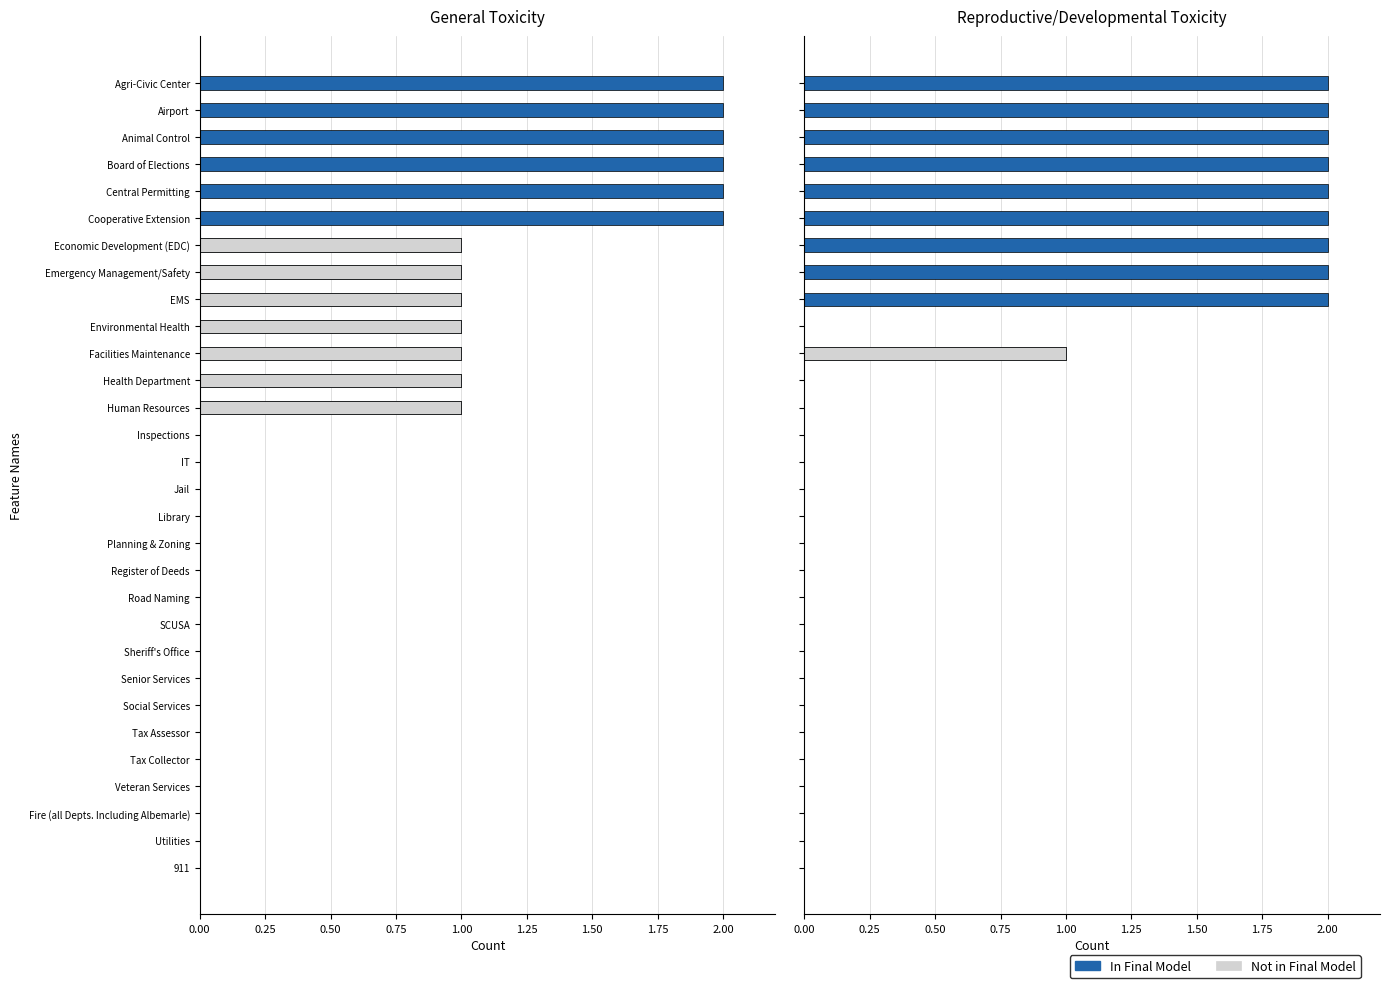

Are the bars horizontal?

Yes